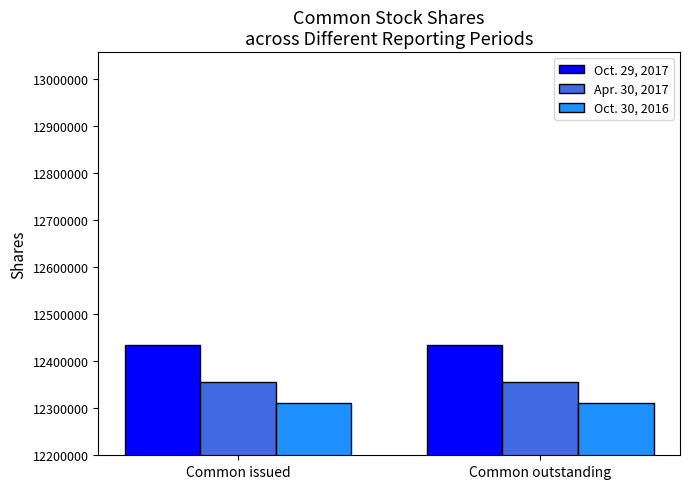

How many bars are there in total?

6